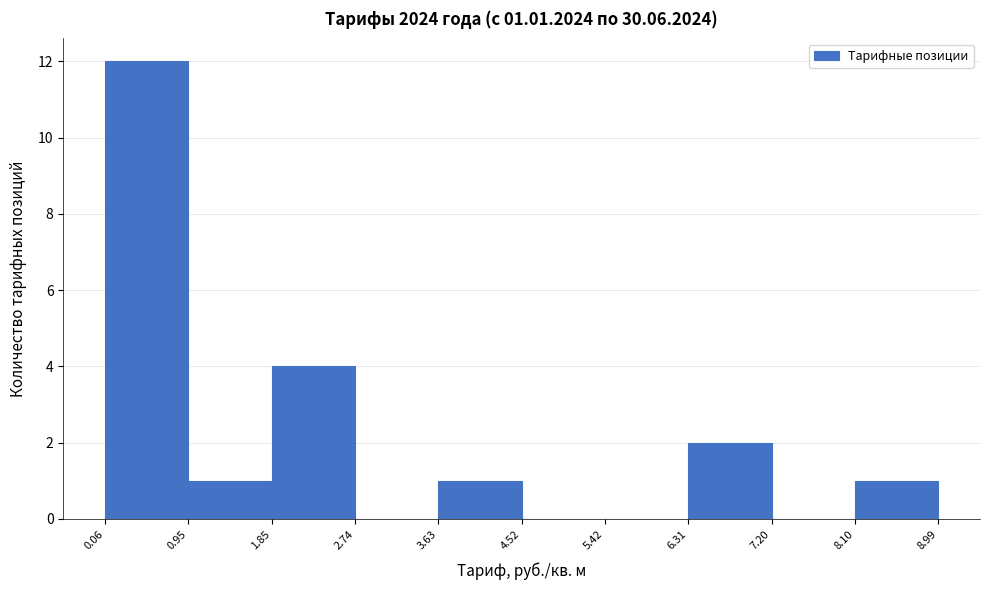

Over which range of the x-axis is the bar tallest?

0.06 to 0.95